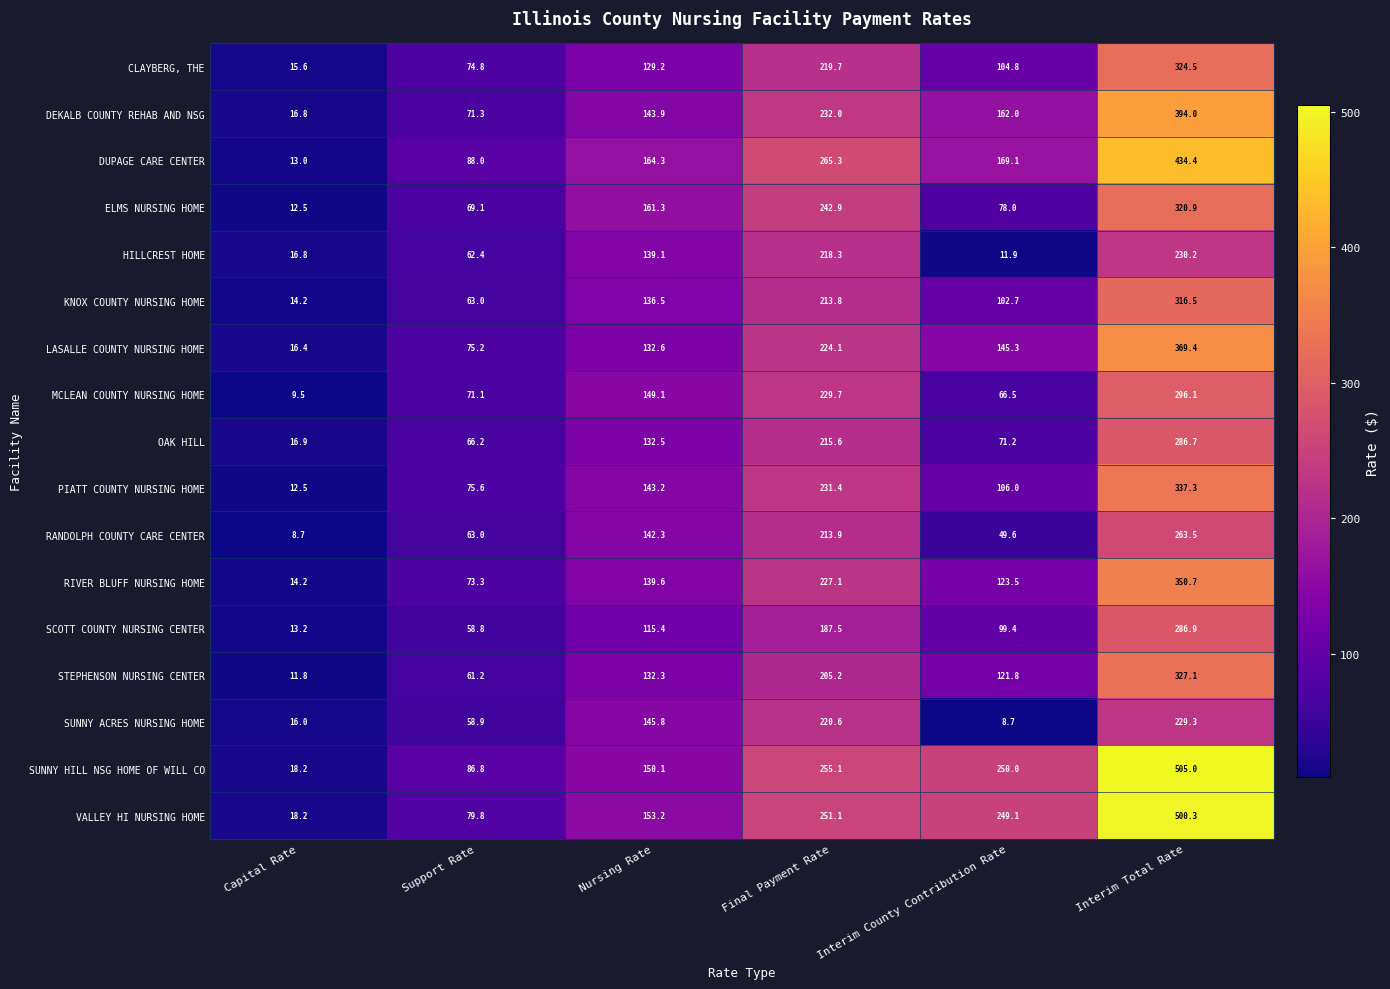

Is it true that KNOX COUNTY NURSING HOME equals 136.5 at Nursing Rate?

True